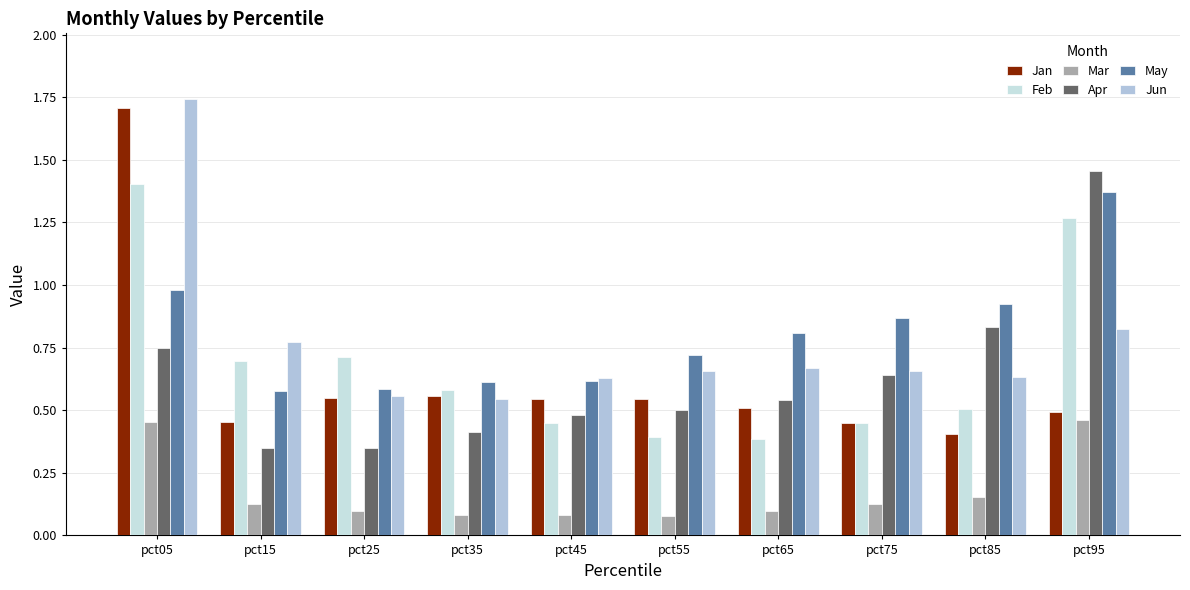

Which has a higher value, pct45 or pct35?

pct35